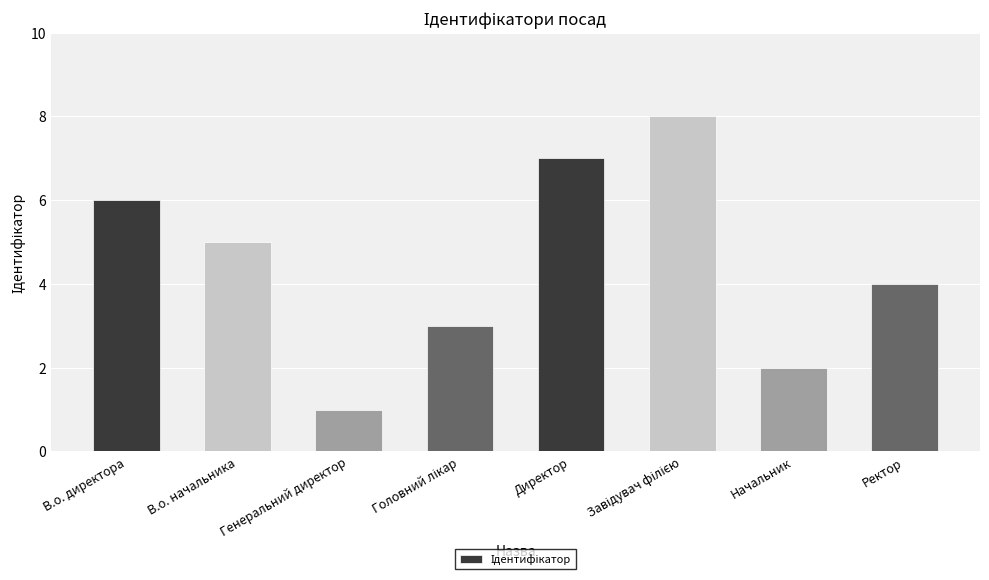

Read the value at В.о. начальника.

5